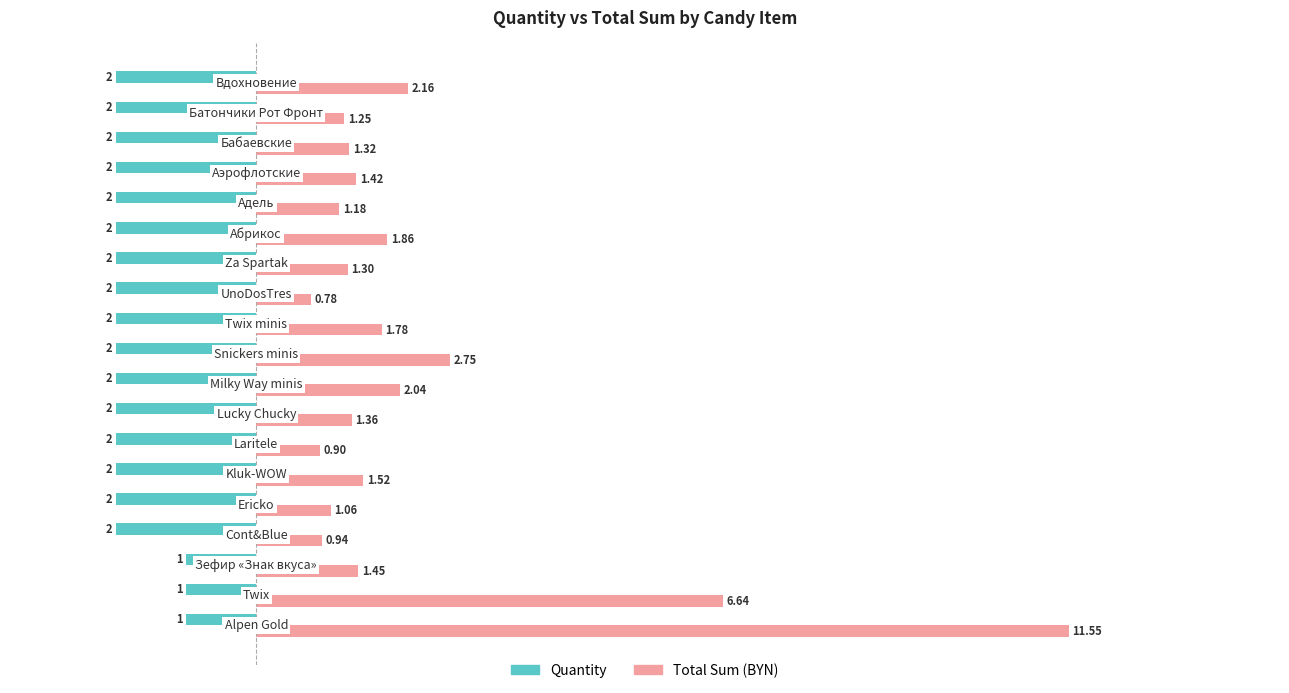

Which series has the largest total across all categories?

Total Sum (BYN)